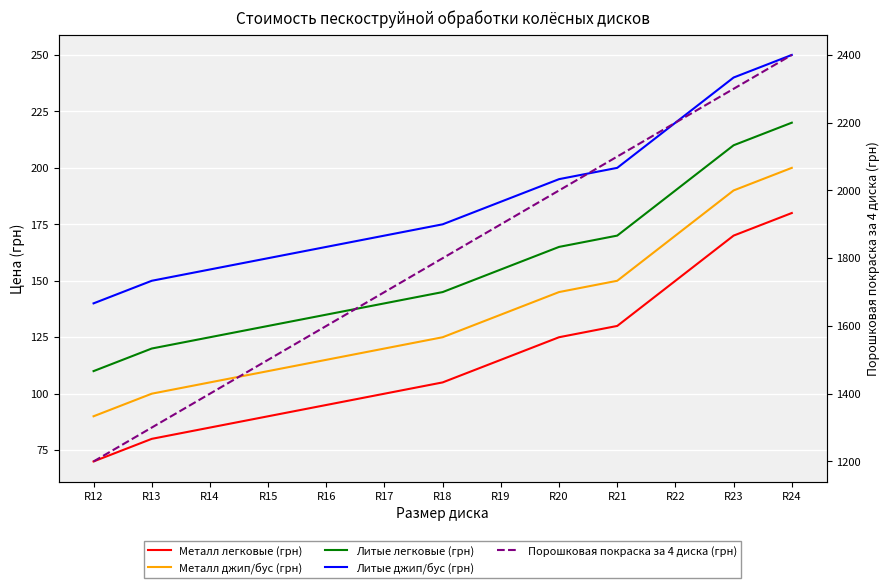

True or false: Порошковая покраска за 4 диска (грн) and Металл джип/бус (грн) cross at least once.

False